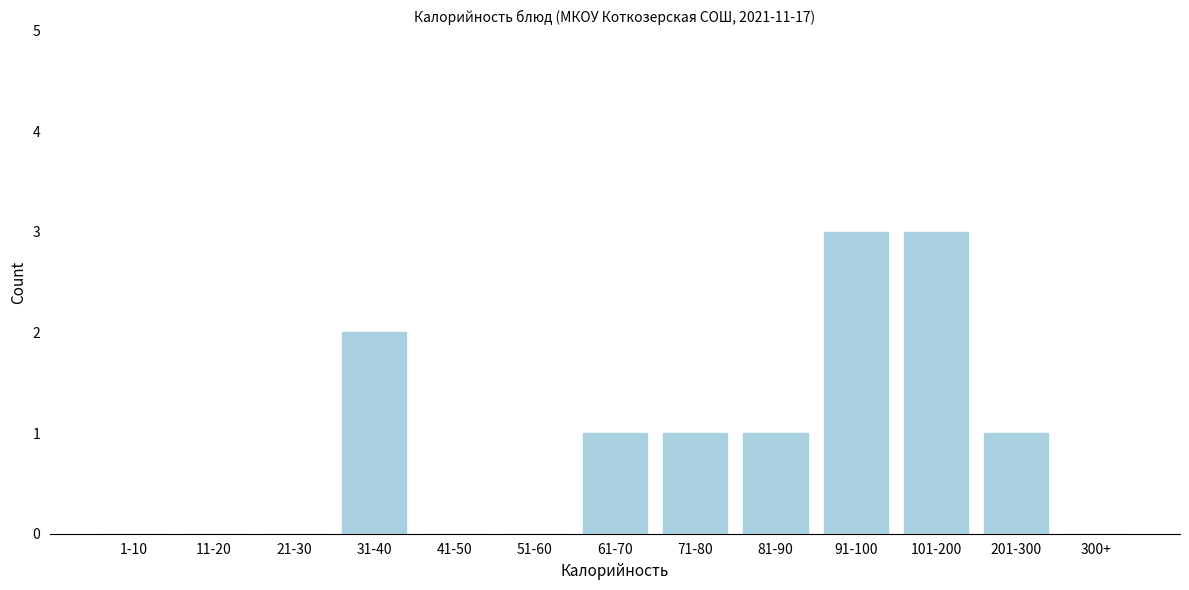

Reading left to right, extract all data points from this chart.

1-10=0	11-20=0	21-30=0	31-40=2	41-50=0	51-60=0	61-70=1	71-80=1	81-90=1	91-100=3	101-200=3	201-300=1	300+=0